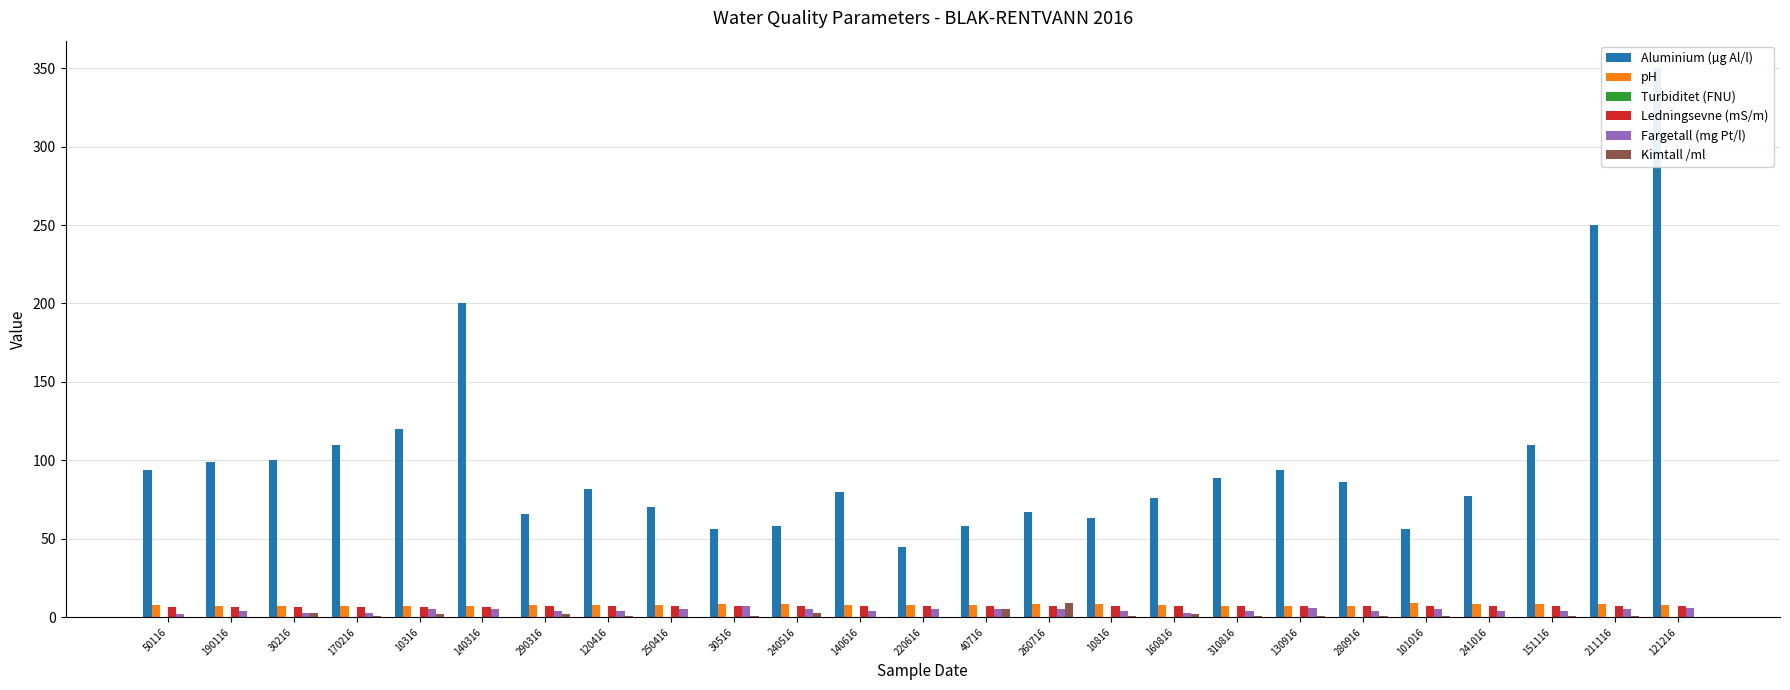

At which label is Turbiditet (FNU) closest to 0?

250416